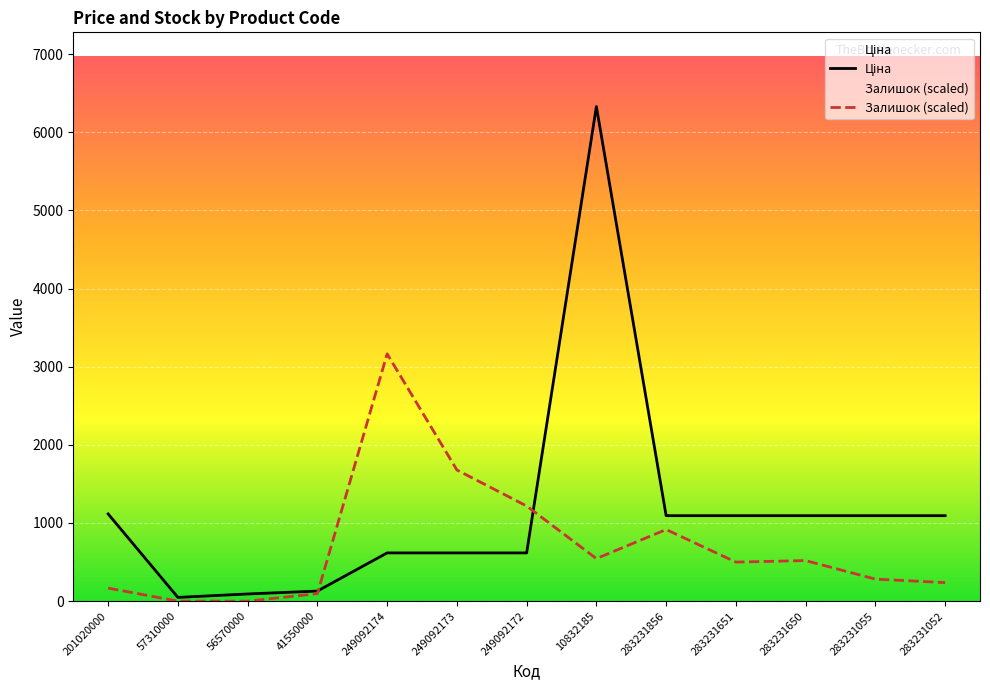

At which category is the sum across all series the highest?

10832185